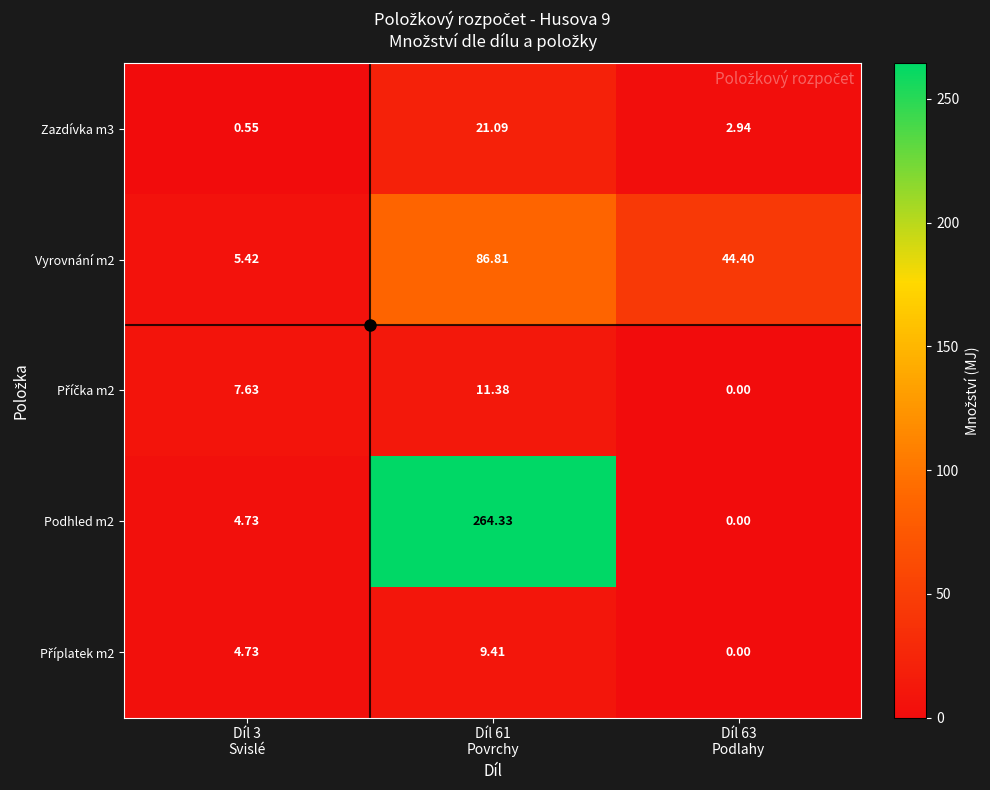

Which series changed the most between Díl 3
Svislé and Díl 61
Povrchy?

Podhled m2